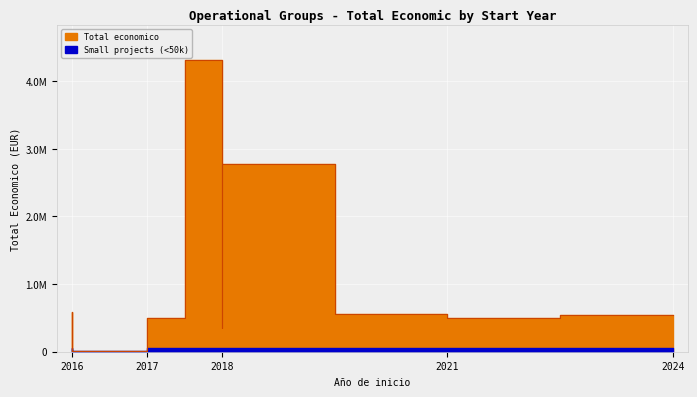

What is the minimum value shown in the chart?

5000